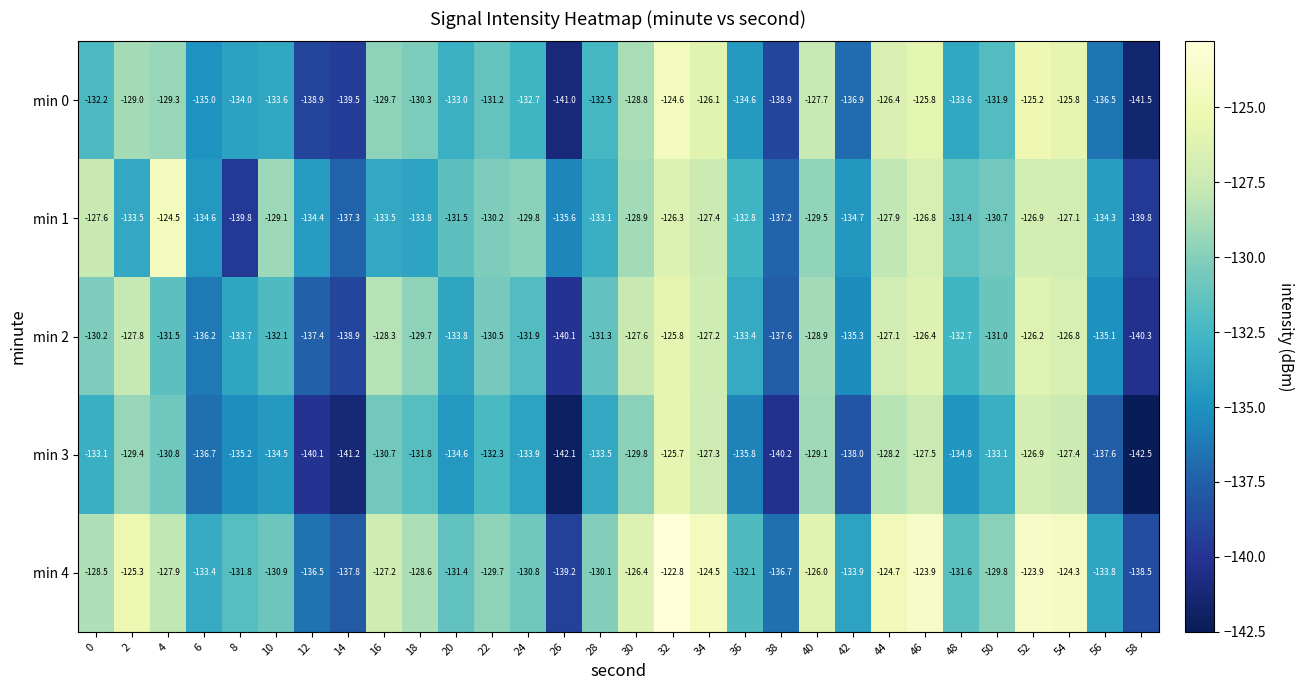

How many distinct data groups are displayed?

5